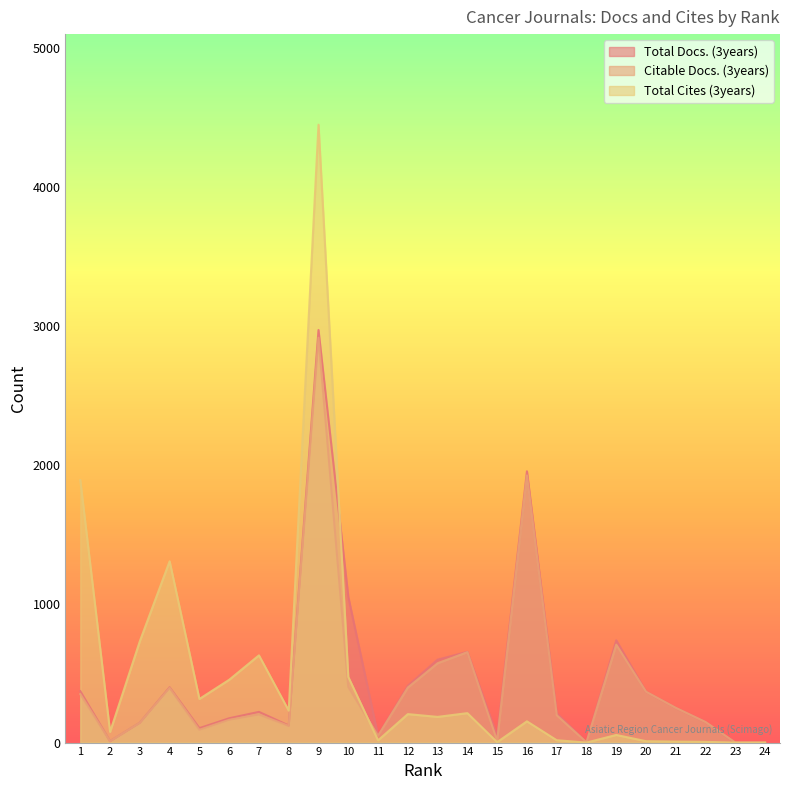

Where is the first local minimum for Total Docs. (3years)?

2